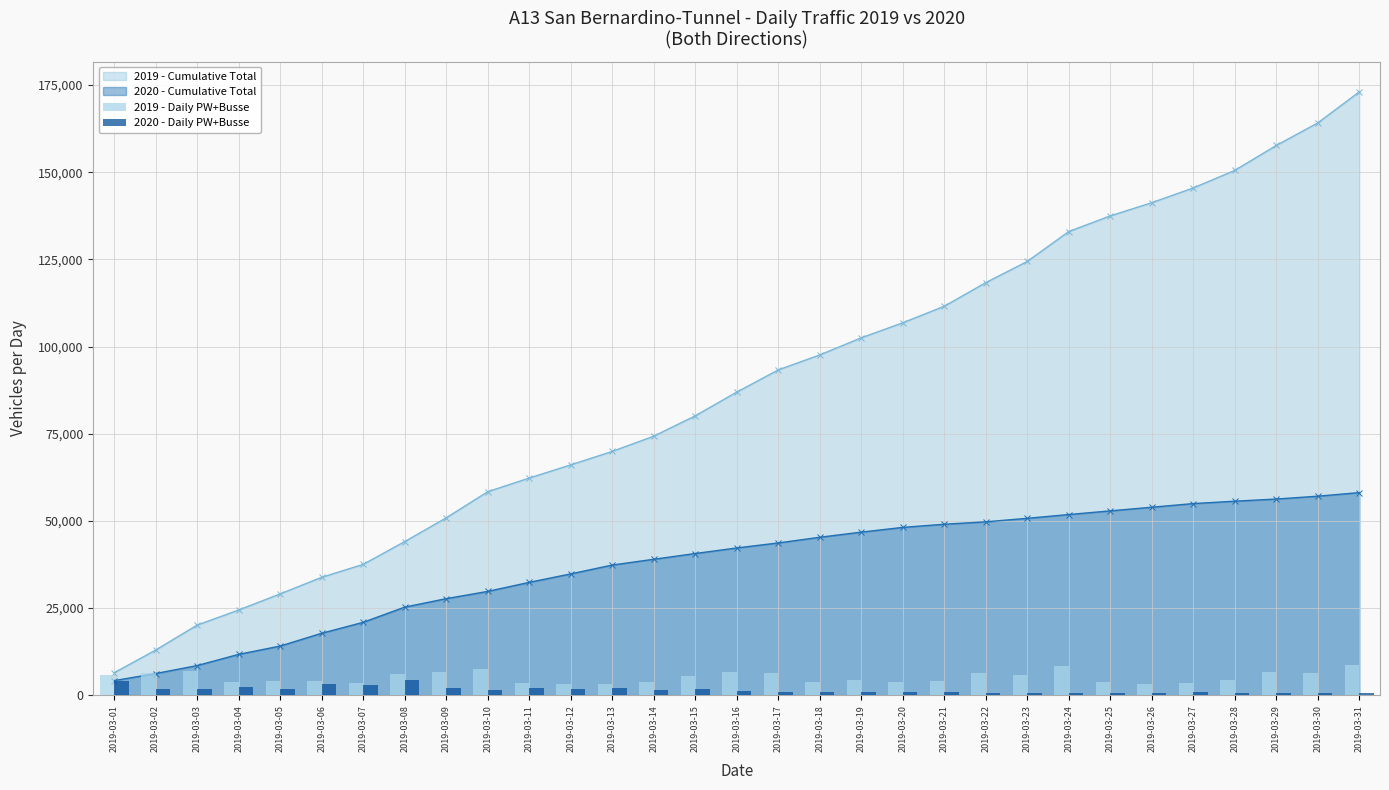

True or false: 2019 - Daily PW+Busse has a value of 4383 at 2019-03-28.

True